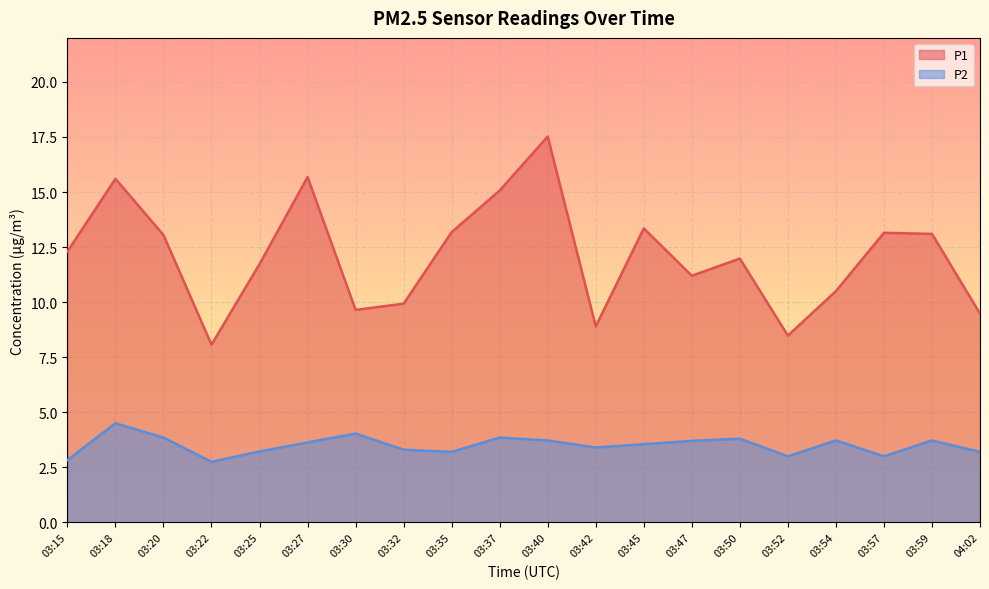

What is the value of the P1 point at the 13th from the left?

13.3